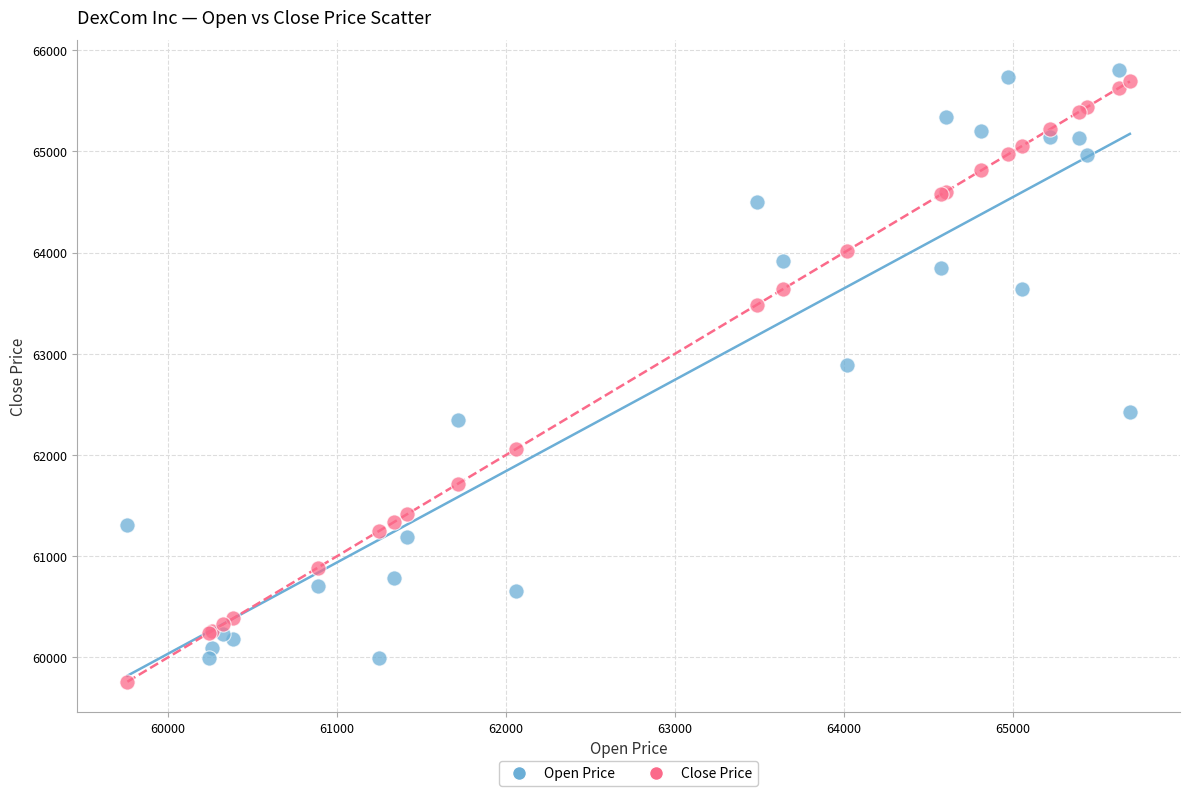

Which series has the largest Y range (max minus min)?

Close Price